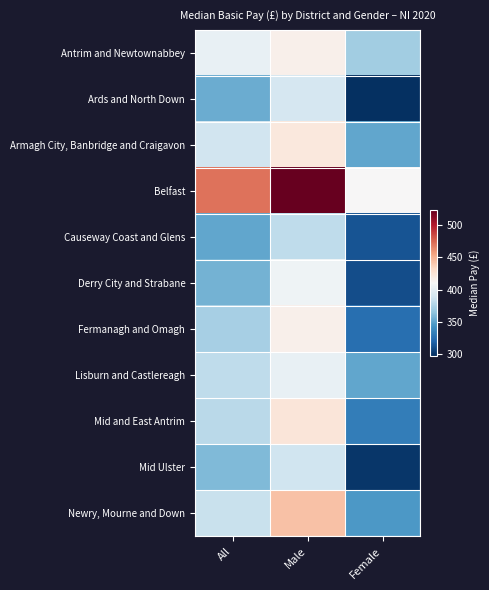

At how many categories does at least one series exceed 309?

3